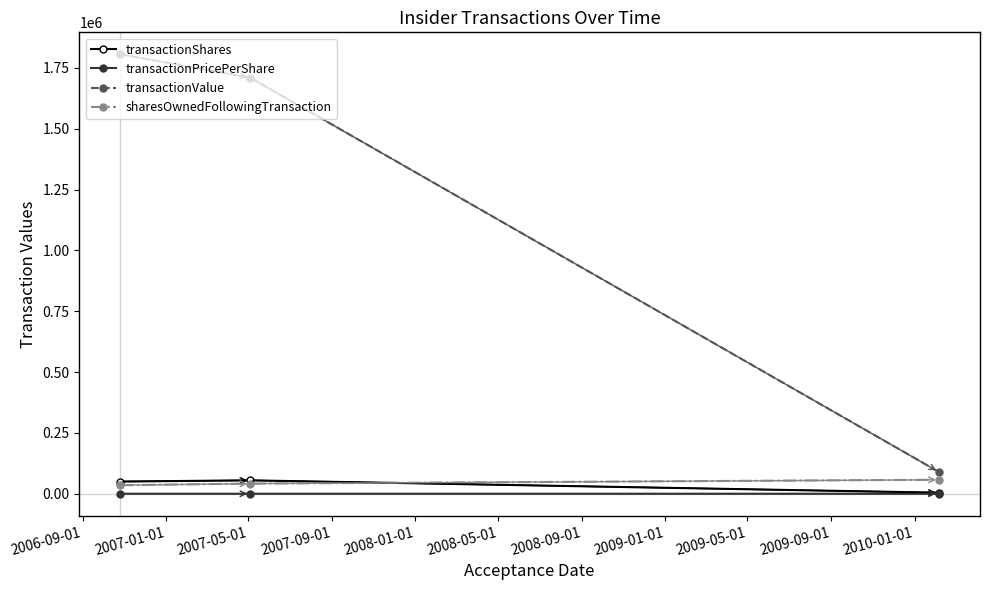

What is the value of the sharesOwnedFollowingTransaction point at the 3rd from the left?

57357.0